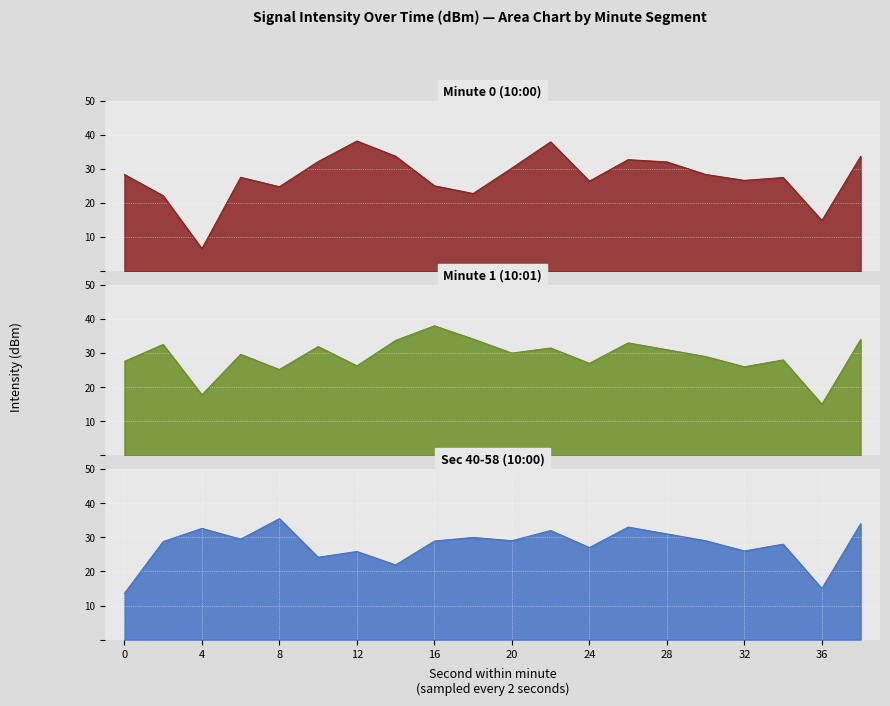

The value of Sec 40-58 (10:00) at 14 is 21.9. True or false?

True